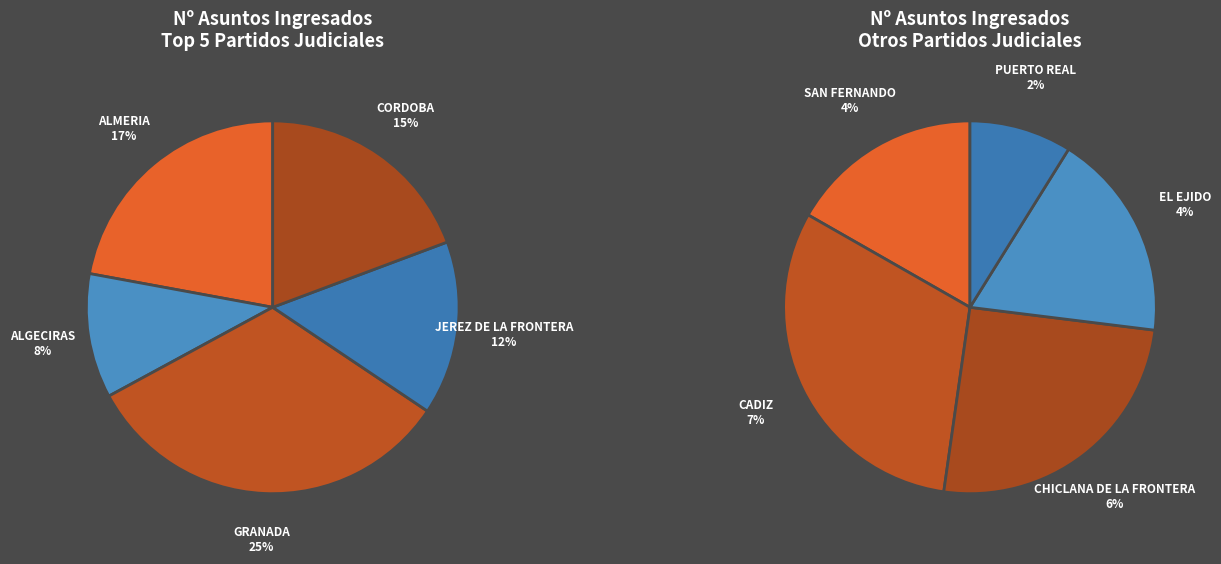

Is CORDOBA the majority of the pie?

No